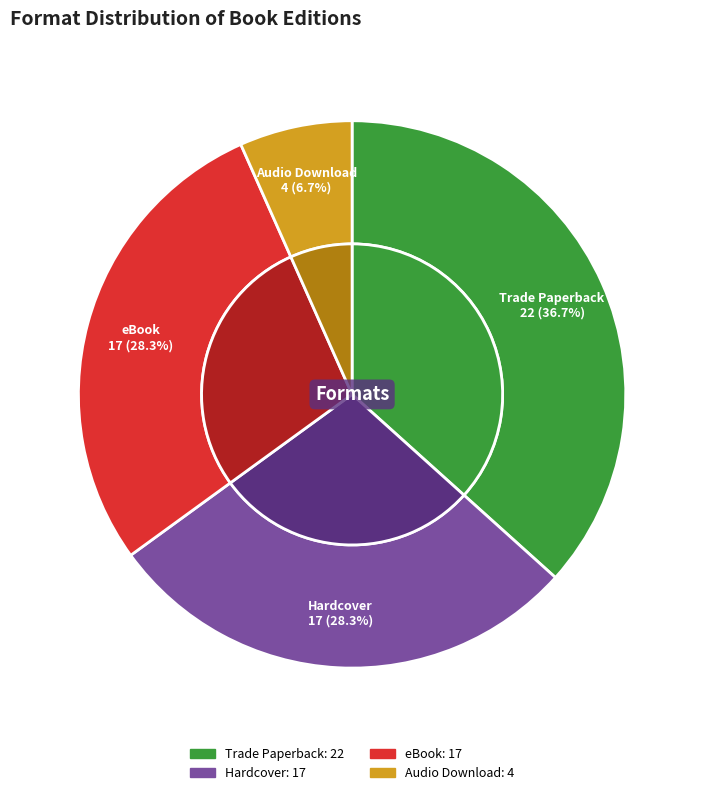

Do Trade Paperback and eBook together represent more than half of the pie?

Yes